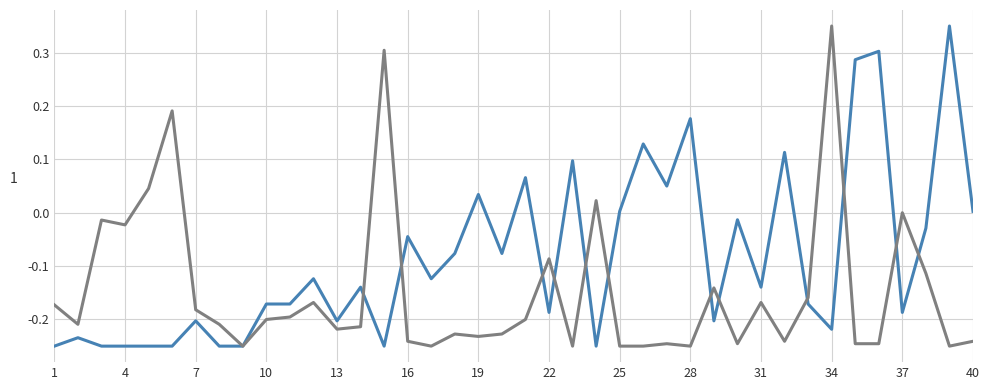

Does the chart have visible grid lines?

Yes